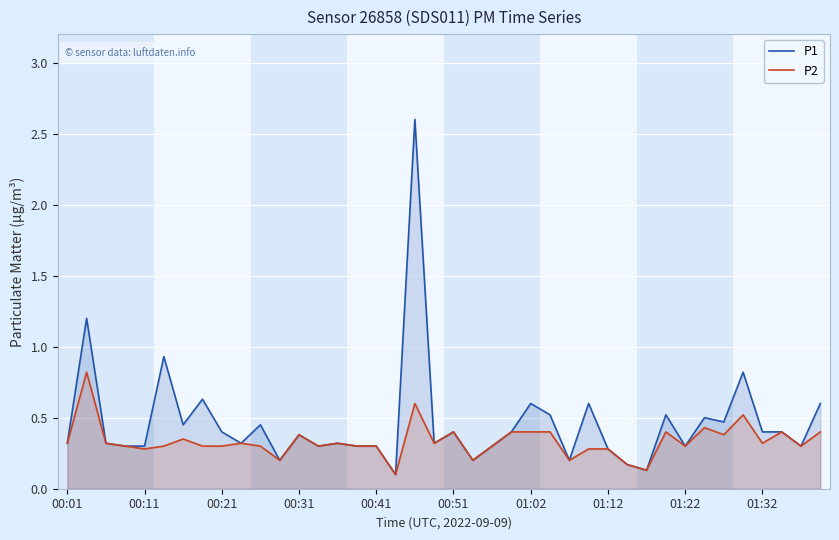

True or false: P2 and P1 intersect in this chart.

False